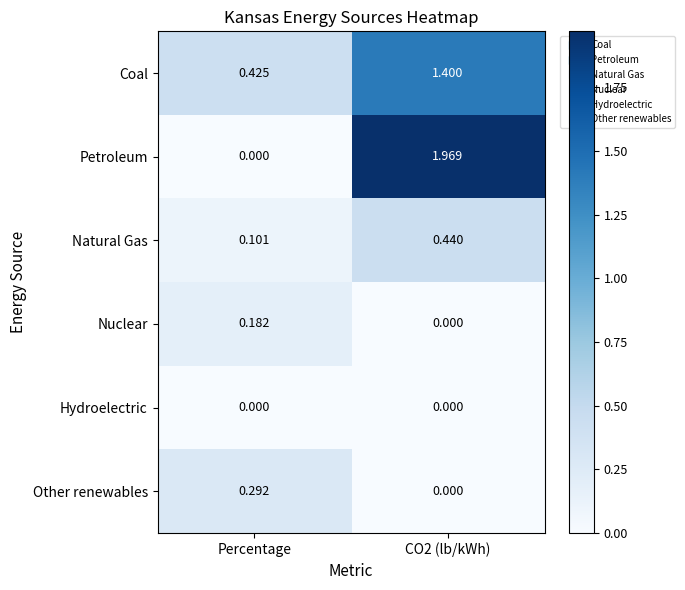

Which series has the largest total across all categories?

Petroleum